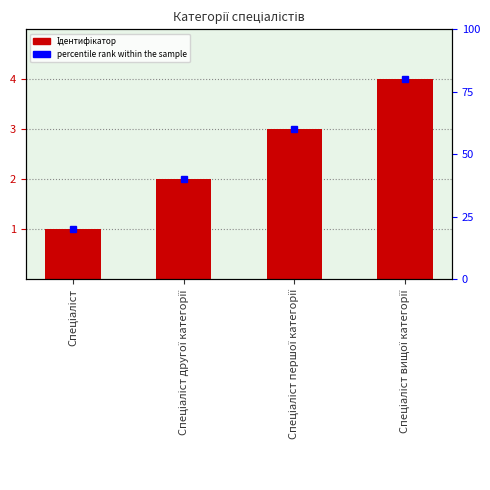

What is the approximate value at Спеціаліст?

1